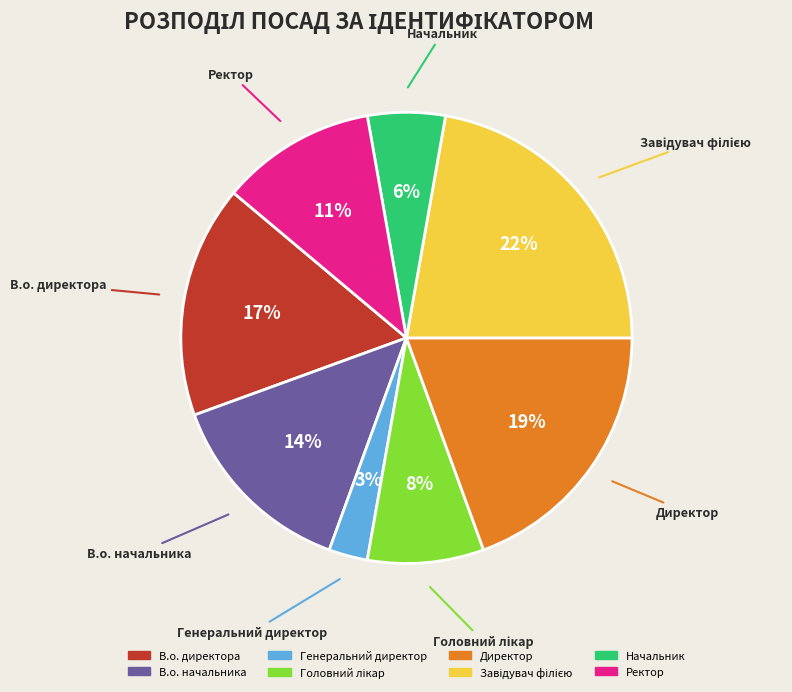

Is Начальник the majority of the pie?

No